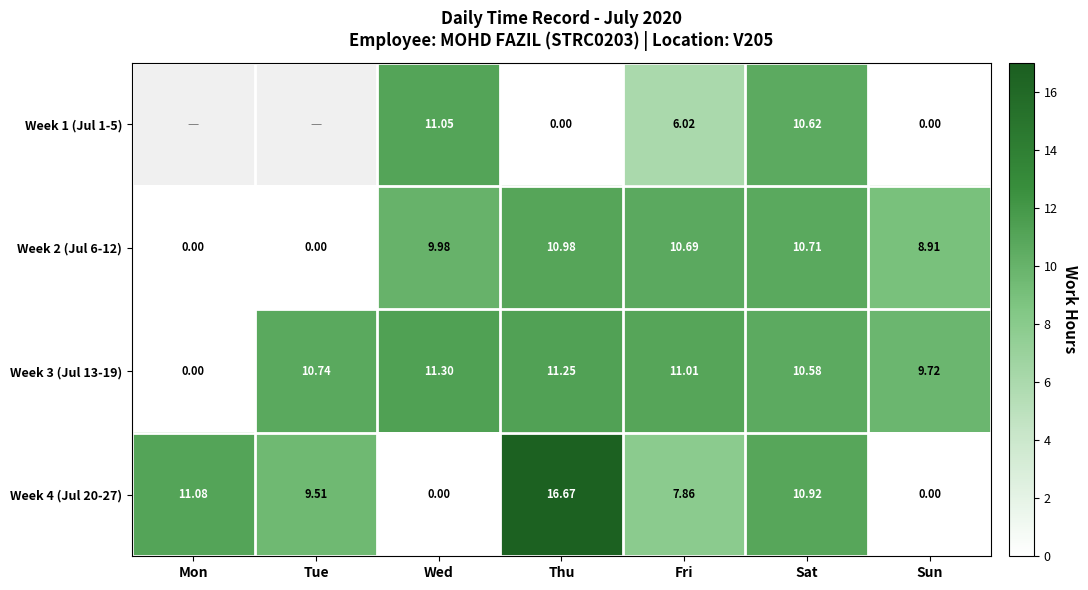

What is the total value across all series at Wed?

32.3